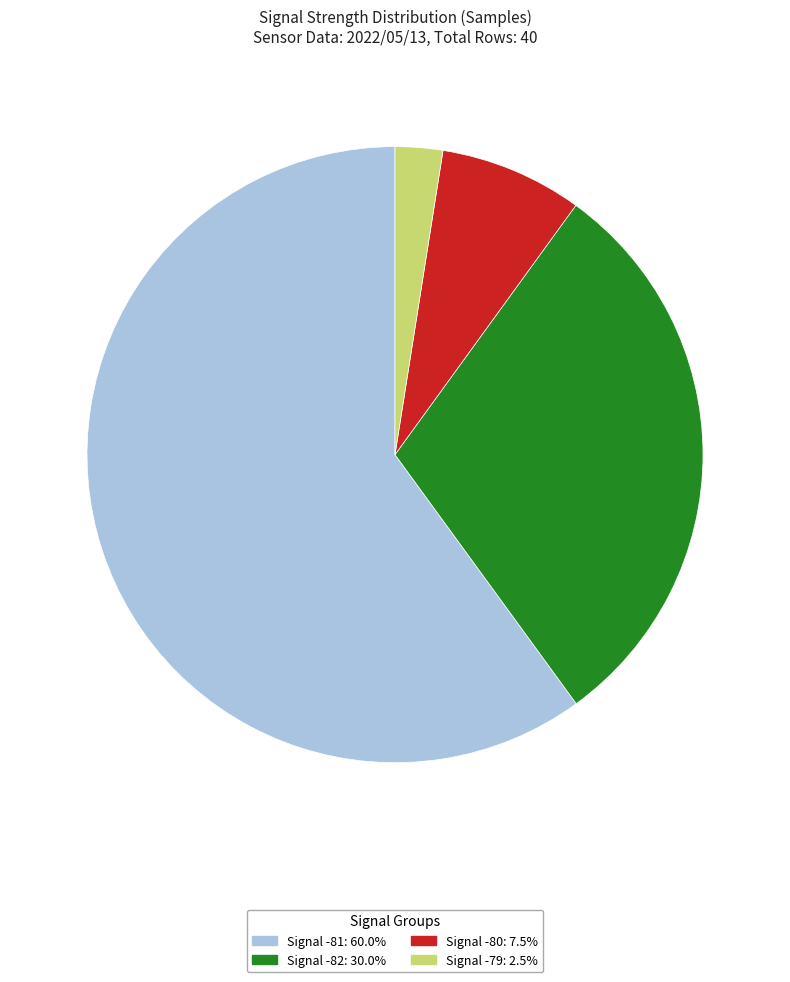

Is Signal -81: 60.0% the majority of the pie?

Yes